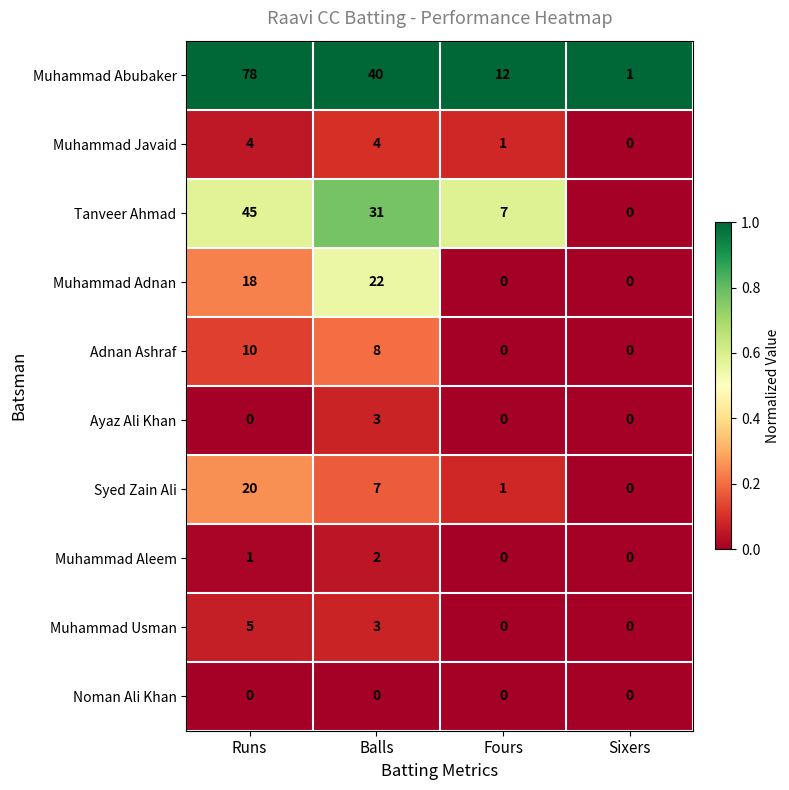

How many Adnan Ashraf values are between 0 and 10?

4